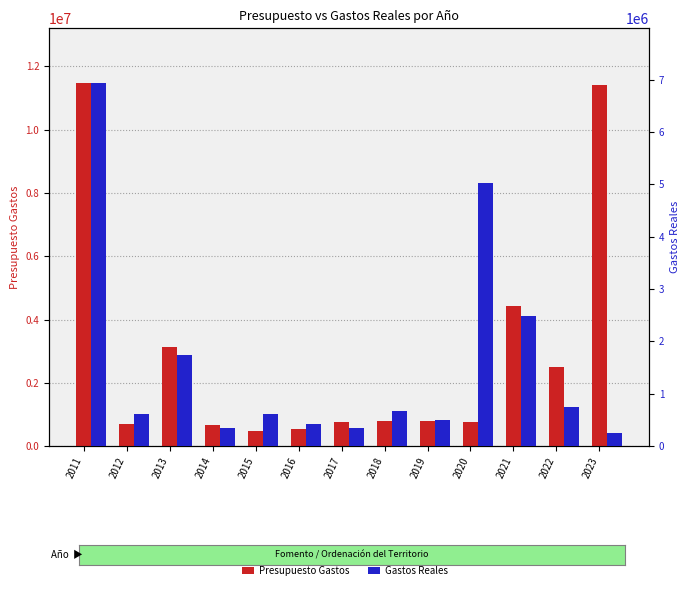

How many groups of bars are there?

13